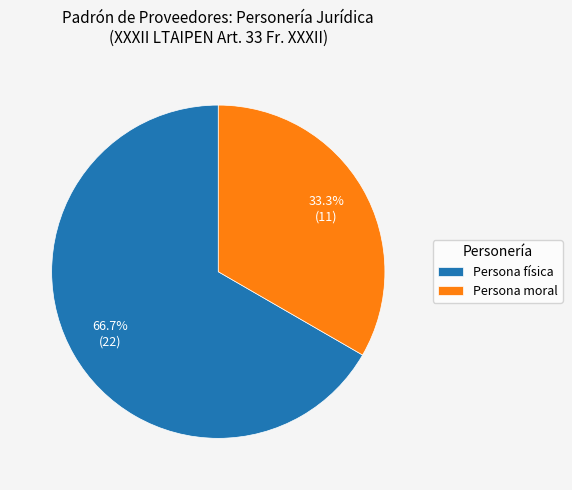

Do Persona física and Persona moral together represent more than half of the pie?

Yes